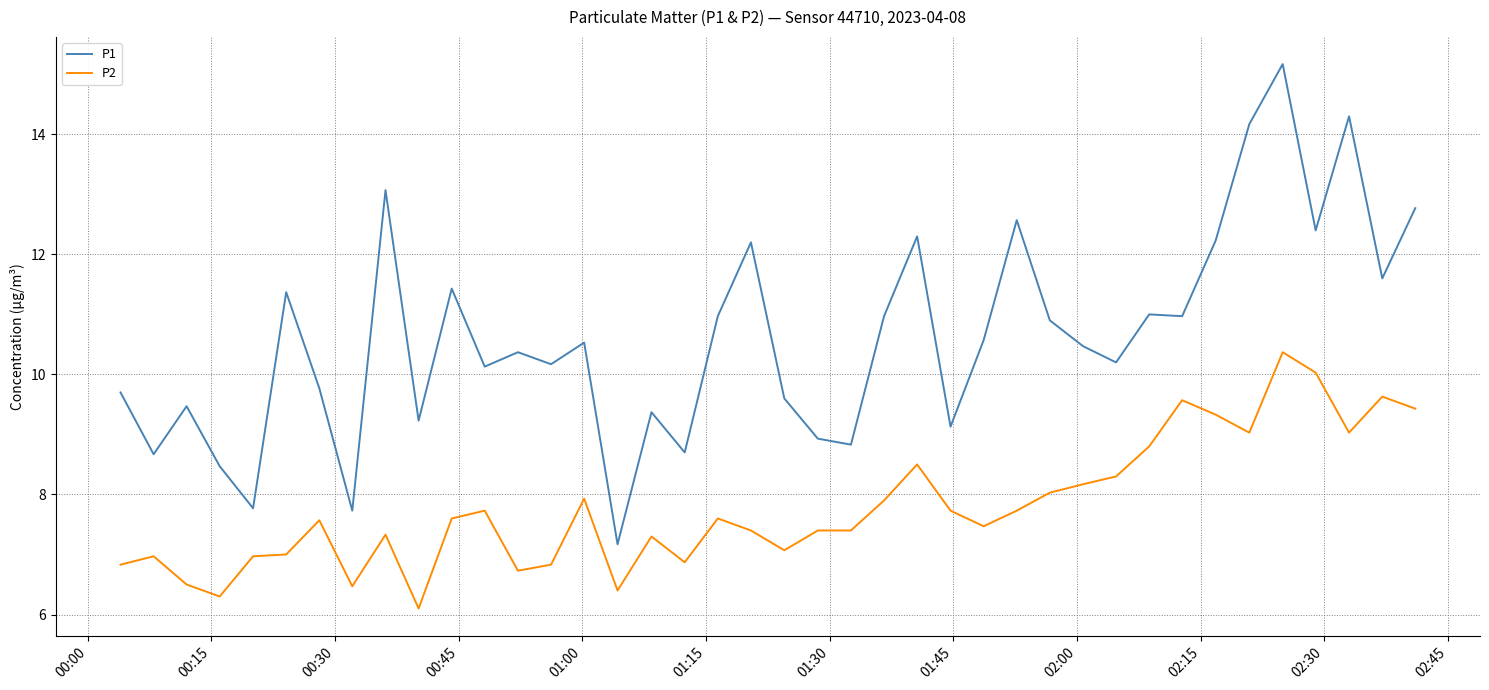

Rank the series by their average value, from highest to lowest.

P1, P2